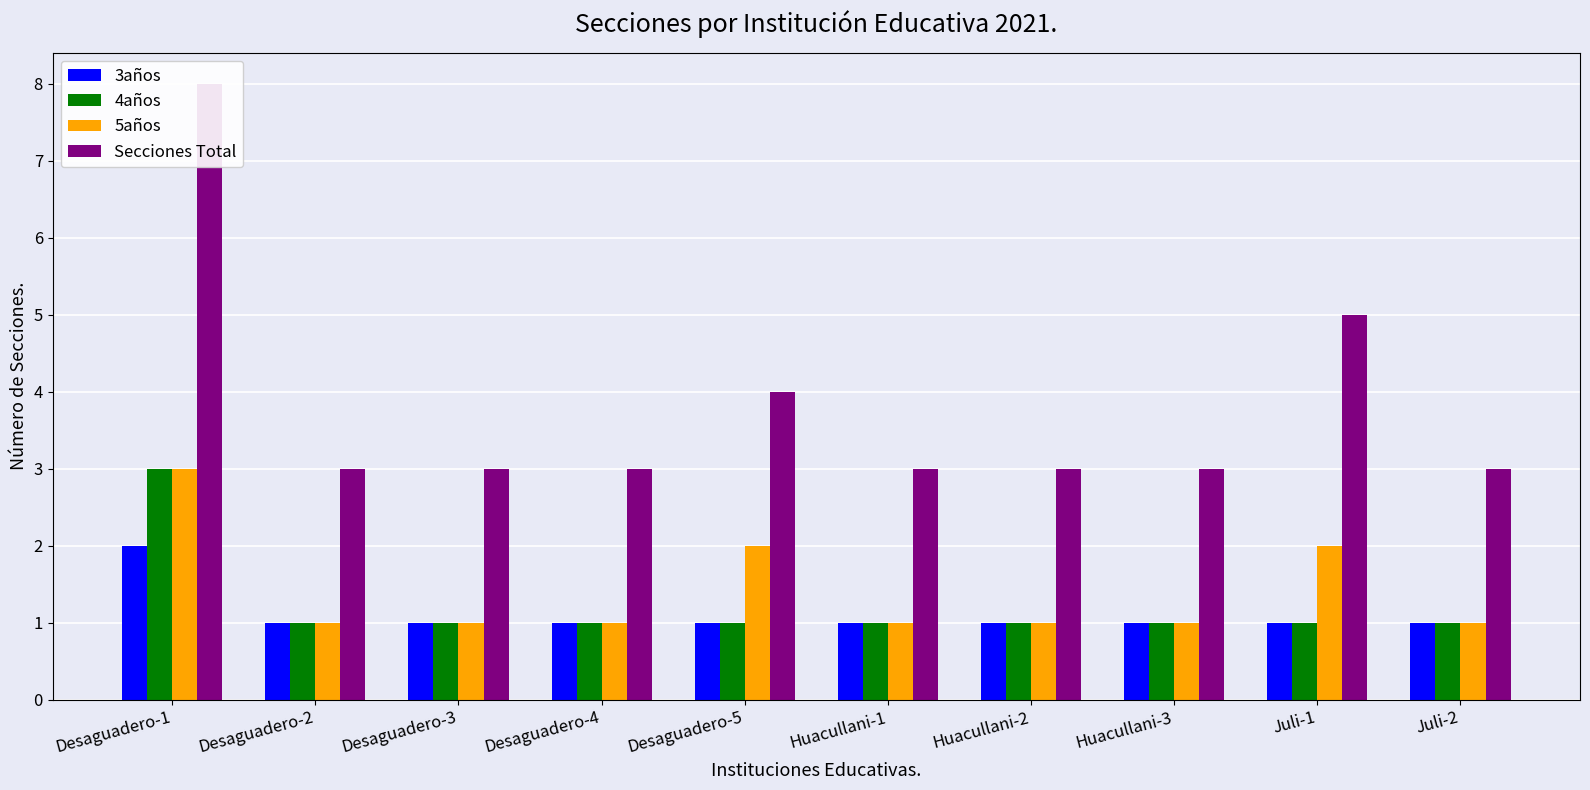

At Huacullani-1, list the series in order from smallest to largest.

3años, 4años, 5años, Secciones Total